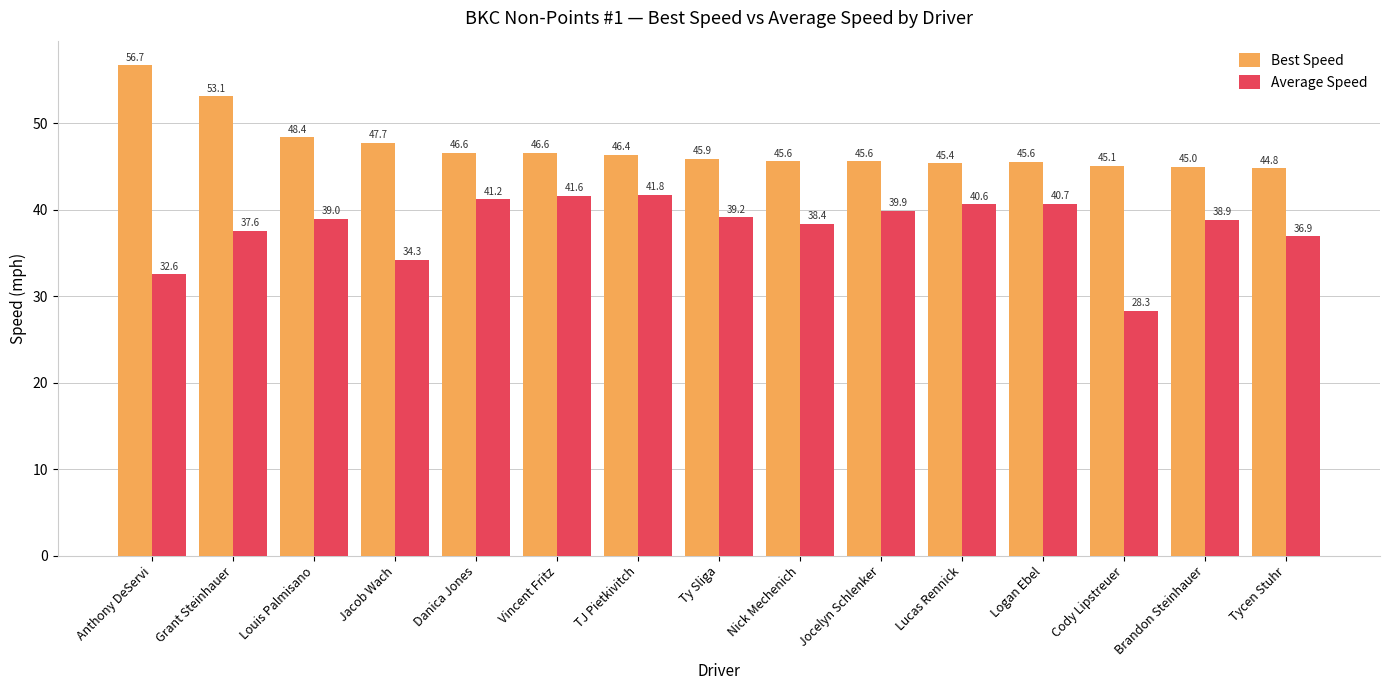

Rank the series by their average value, from highest to lowest.

Best Speed, Average Speed